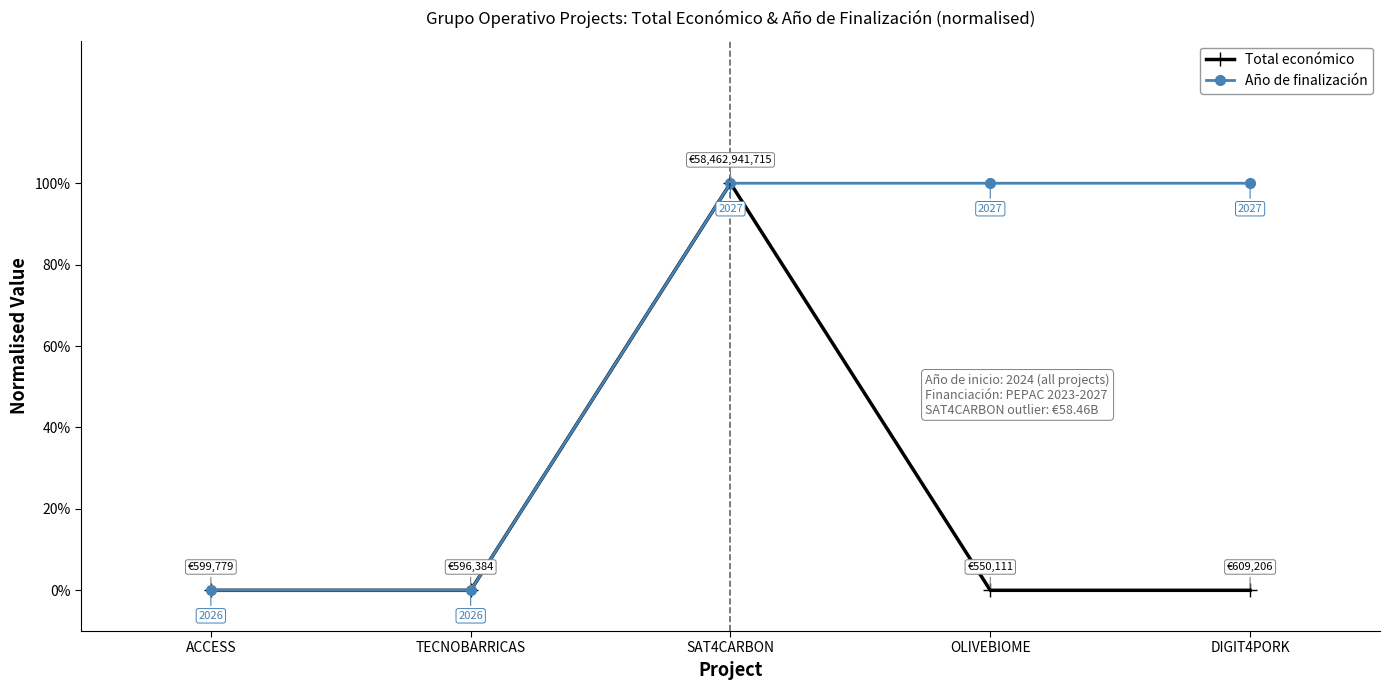

What is the highest value of the Total económico series?

1.0